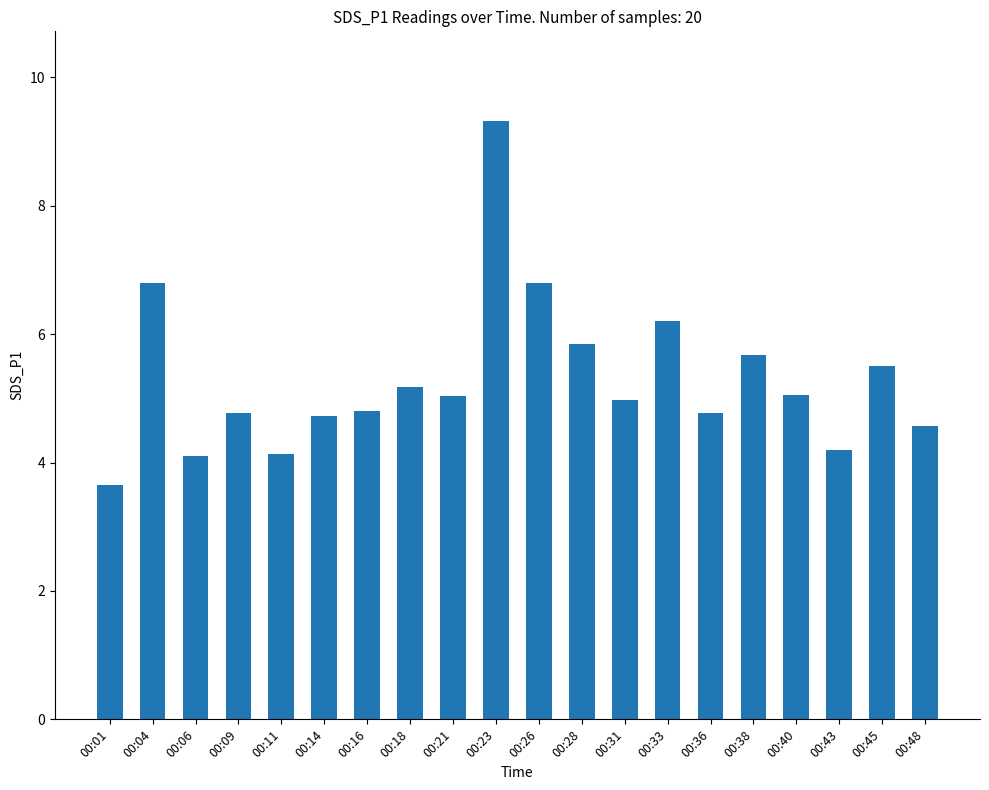

The chart shows a value of 4.6 at 00:48. True or false?

True